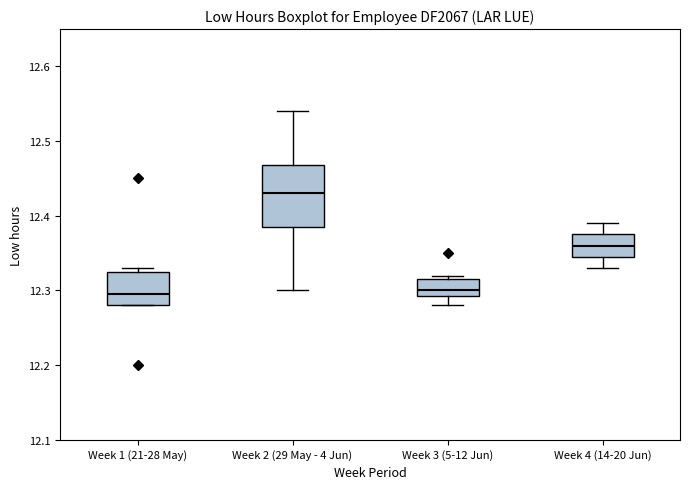

Where does the median line of the box for Week 4 (14-20 Jun) sit on the y-axis? The values are not printed on the chart, so give them approximately, as read against the axis.

12.36